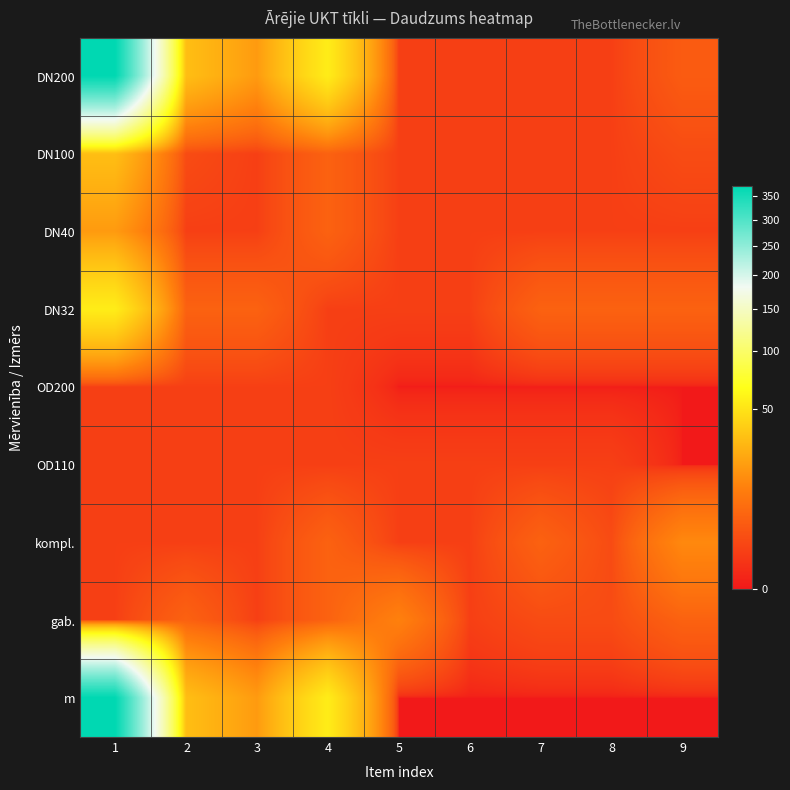

Reading right to left, extract all data points from this chart.

DN200: 9=4	8=1	7=1	6=1	5=1	4=55	3=19	2=32	1=373
DN100: 9=2	8=1	7=1	6=1	5=1	4=5	3=1	2=2	1=32
DN40: 9=1	8=1	7=1	6=1	5=1	4=5	3=1	2=1	1=19
DN32: 9=5	8=5	7=5	6=1	5=1	4=1	3=5	2=5	1=55
OD200: 9=0	8=0	7=0	6=0	5=0	4=1	3=1	2=1	1=1
OD110: 9=0	8=1	7=1	6=1	5=1	4=1	3=1	2=1	1=1
kompl.: 9=14	8=2	7=5	6=1	5=1	4=5	3=1	2=1	1=1
gab.: 9=5	8=2	7=2	6=1	5=12	4=5	3=1	2=5	1=1
m: 9=0	8=0	7=0	6=0	5=0	4=55	3=19	2=32	1=373